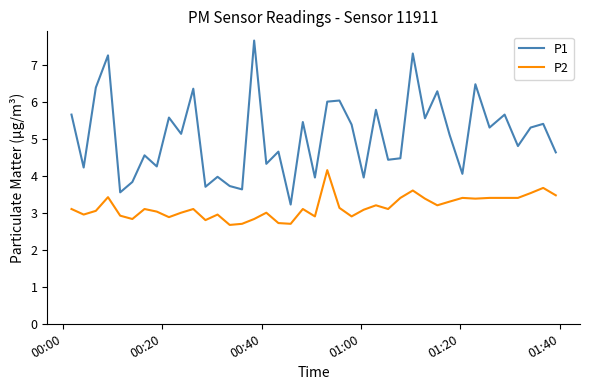

Which series has the largest total across all categories?

P1